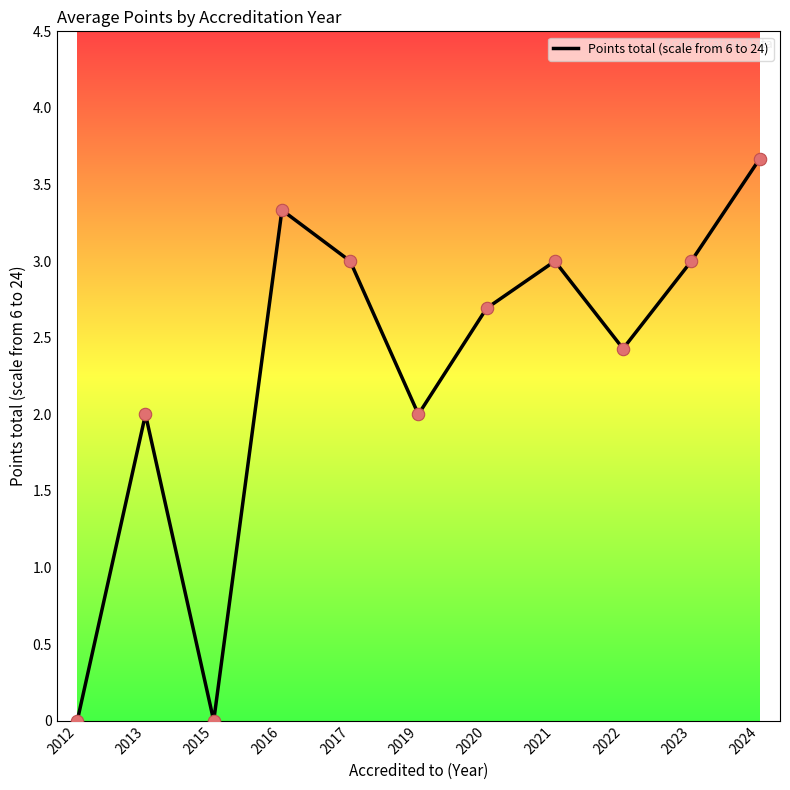

Approximately how many times larger is the value at 2019 compared to 2024?

0.5